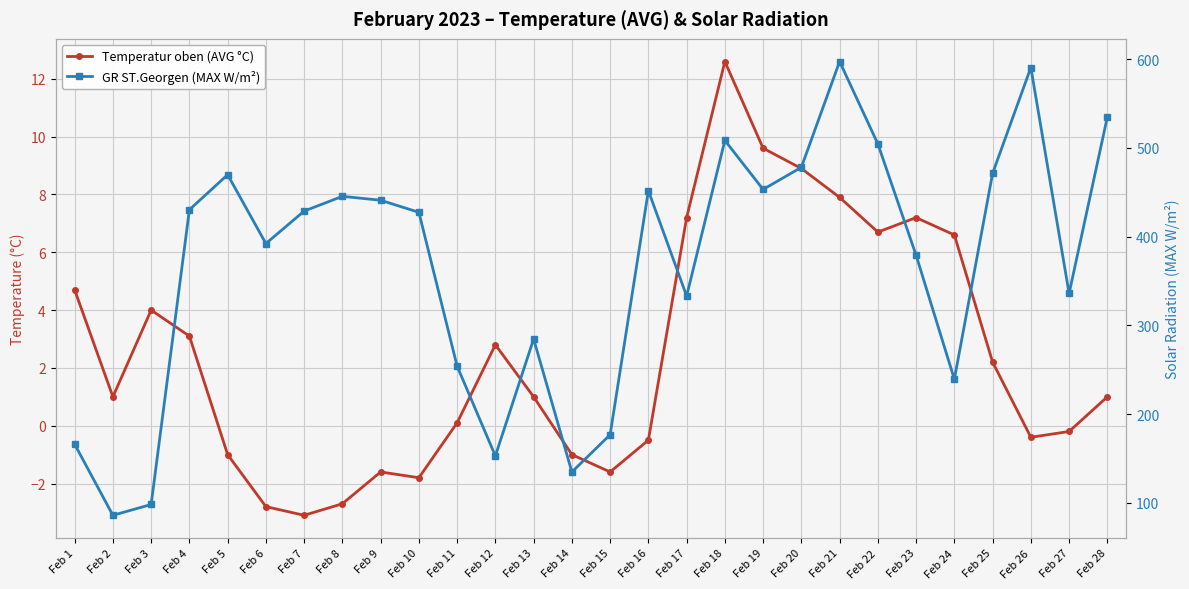

Reading left to right, what are all the values shown in this chart?

Temperatur oben (AVG °C): 4.7	1.0	4.0	3.1	-1.0	-2.8	-3.1	-2.7	-1.6	-1.8	0.1	2.8	1.0	-1.0	-1.6	-0.5	7.2	12.6	9.6	8.9	7.9	6.7	7.2	6.6	2.2	-0.4	-0.2	1.0
GR ST.Georgen (MAX W/m²): 166.1	86.0	98.2	430.3	469.8	392.2	428.8	445.4	441.0	427.4	254.0	152.9	284.7	134.8	176.8	451.8	333.1	508.4	453.2	478.1	597.3	504.5	379.0	239.3	471.3	590.5	336.0	534.8